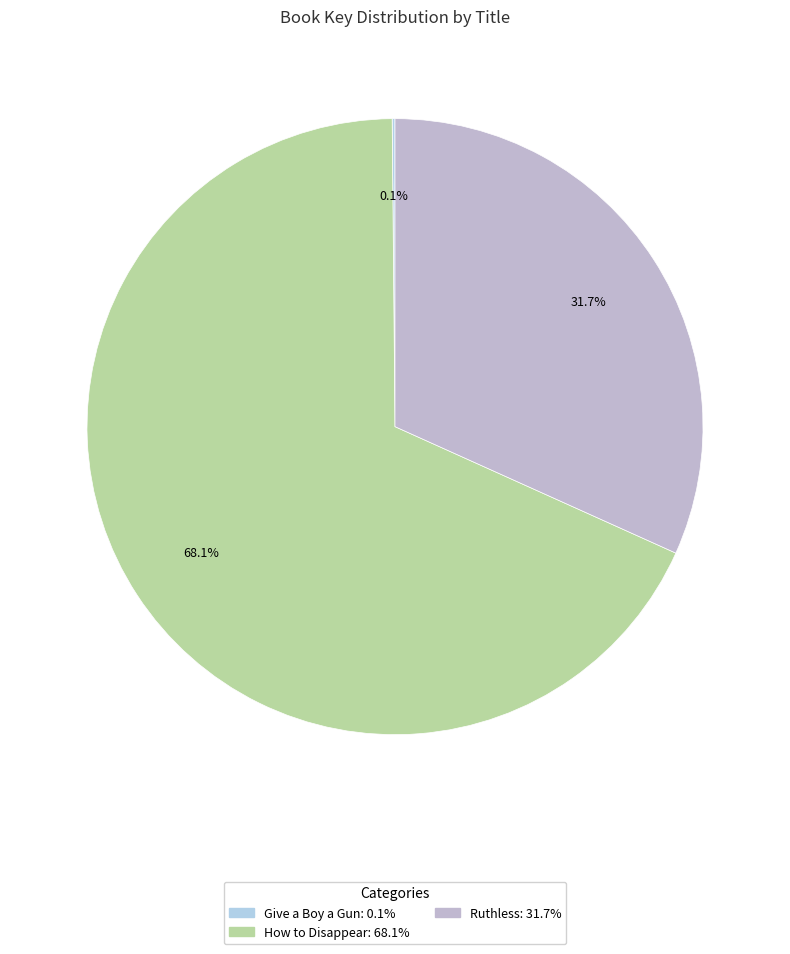

To the nearest percent, what is the difference between the How to Disappear and Ruthless slice percentages?

36%